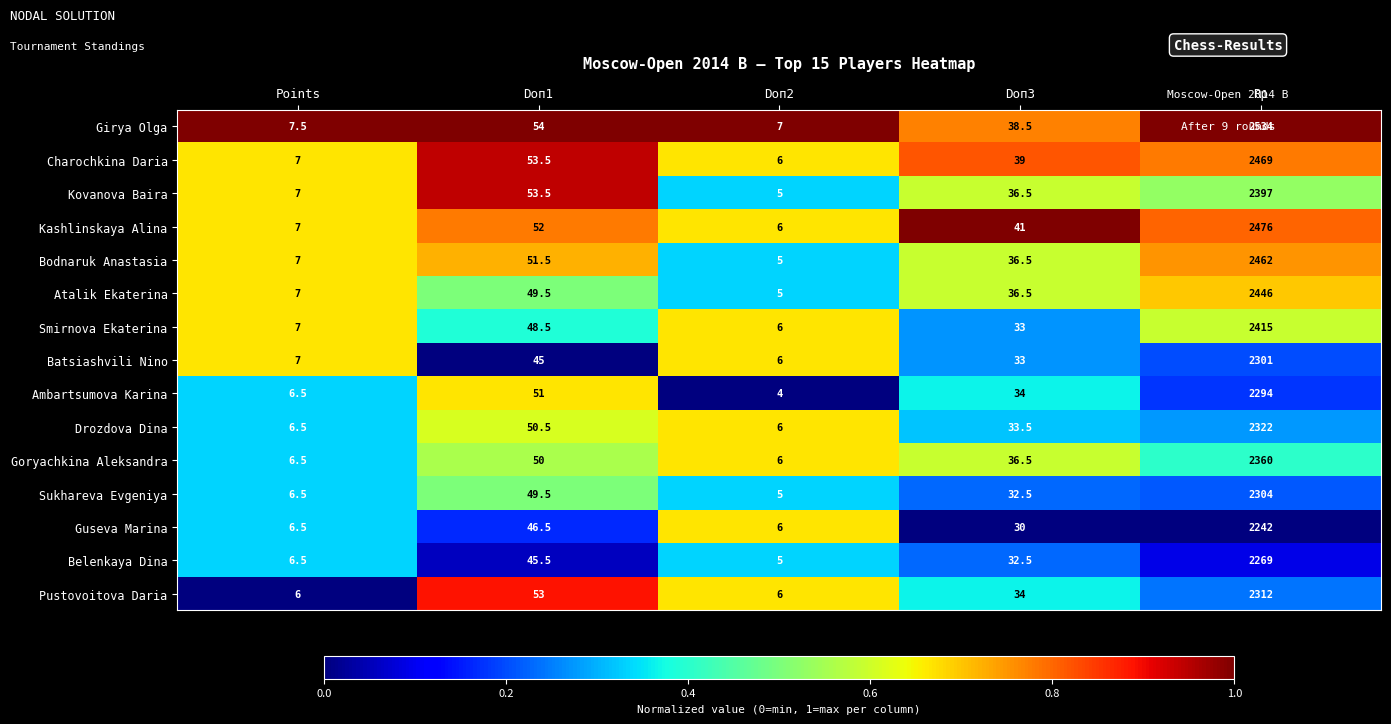

What is the spread (max minus min) of values at Rp?

292.0